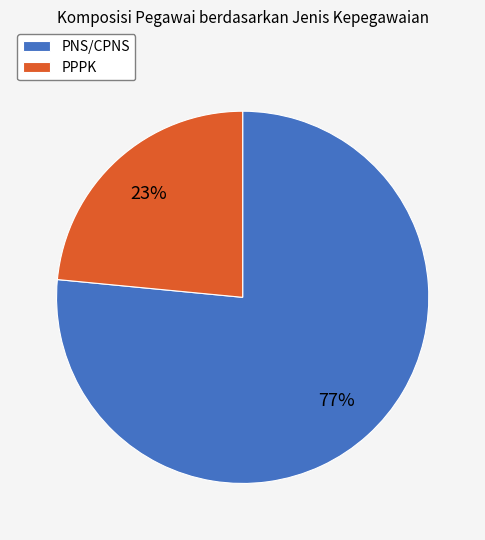

Between PPPK and PNS/CPNS, which is larger?

PNS/CPNS